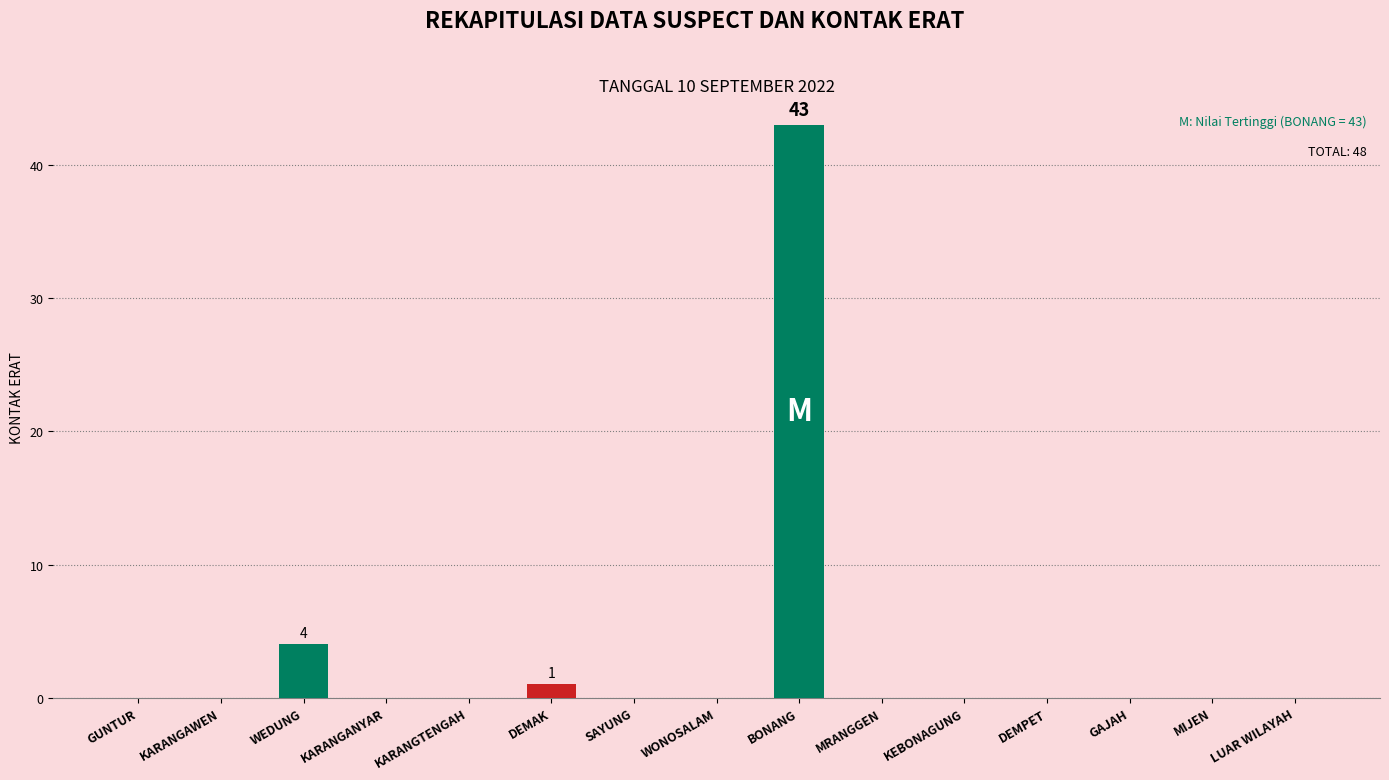

What is the sum of all values?

48